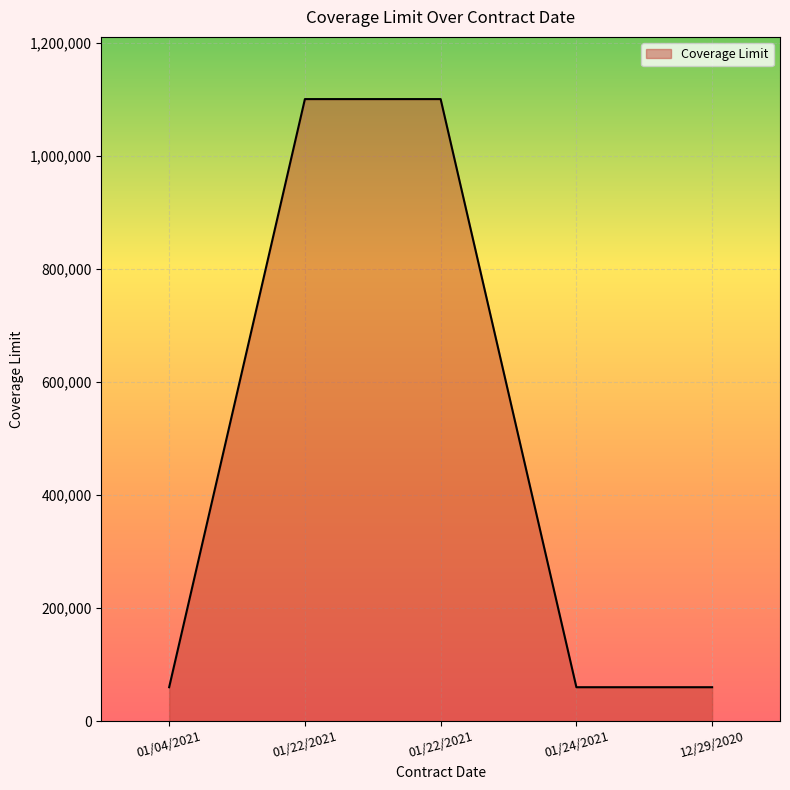

How many lines are shown in the chart?

1